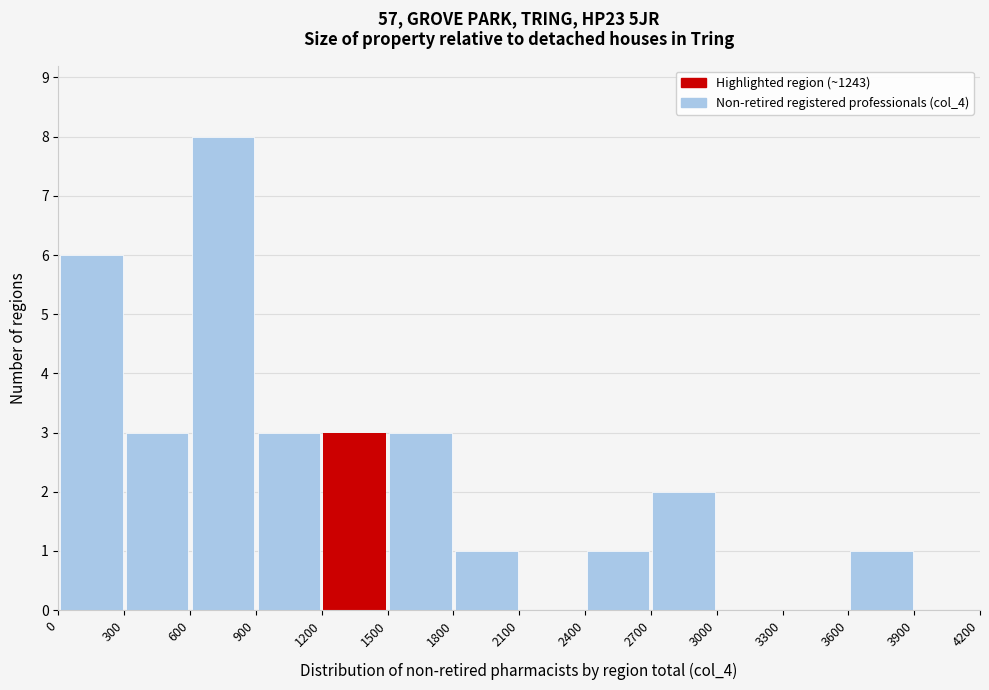

Reading left to right, list every bar in this chart as the range it spans on the x-axis followed by its height. The values are not printed on the chart, so give them approximately, as read against the axis.

0 to 300: 6
300 to 600: 3
600 to 900: 8
900 to 1200: 3
1200 to 1500: 3
1500 to 1800: 3
1800 to 2100: 1
2100 to 2400: 0
2400 to 2700: 1
2700 to 3000: 2
3000 to 3300: 0
3300 to 3600: 0
3600 to 3900: 1
3900 to 4200: 0